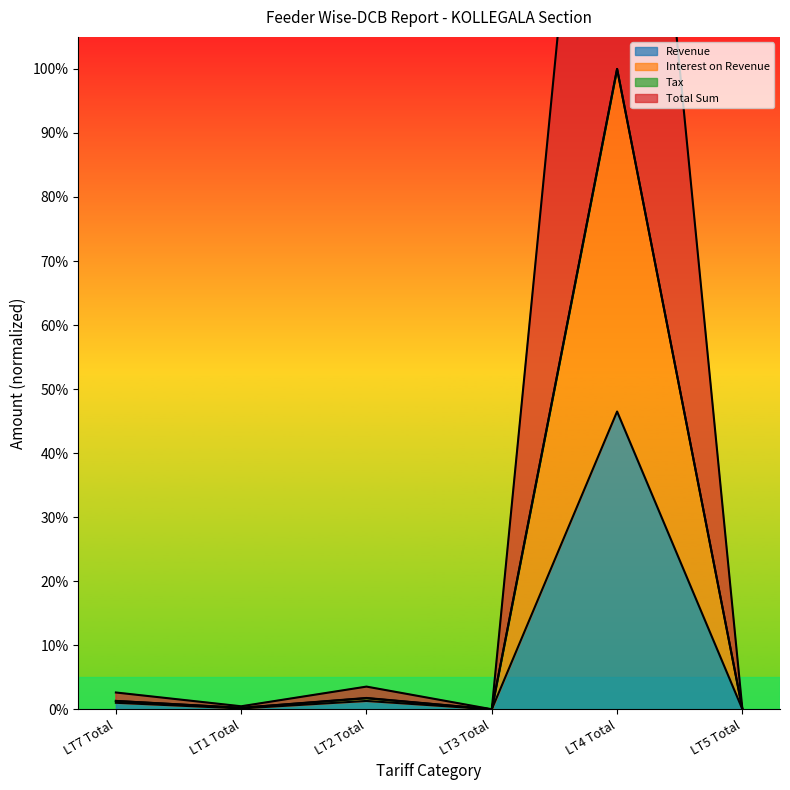

What is the difference between the maximum and minimum values in the Interest on Revenue series?

1.0